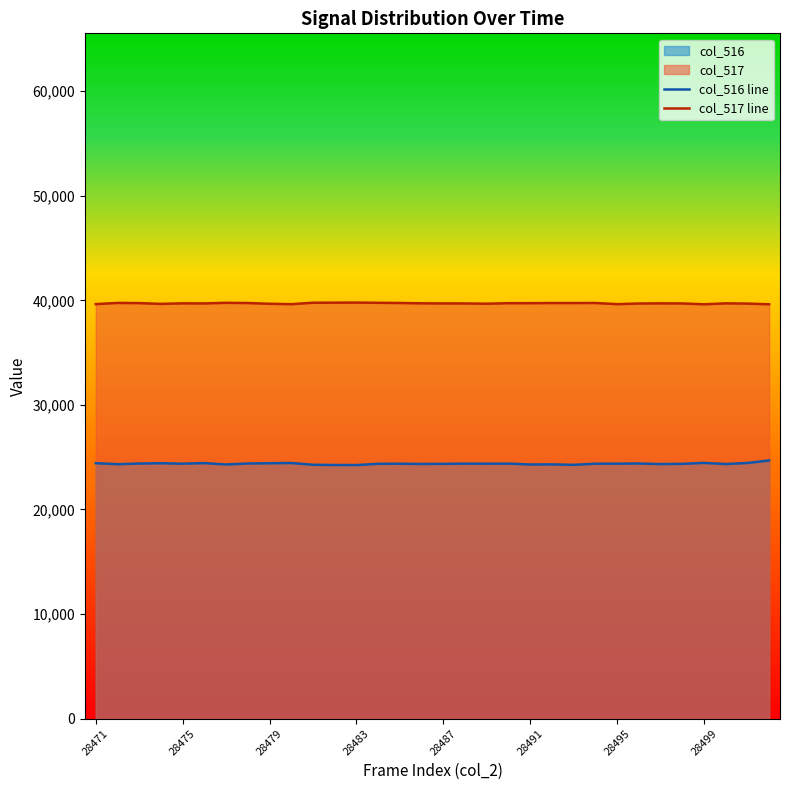

In col_516 line, how many points are lower than both neighbors (excluding endpoints)?

10